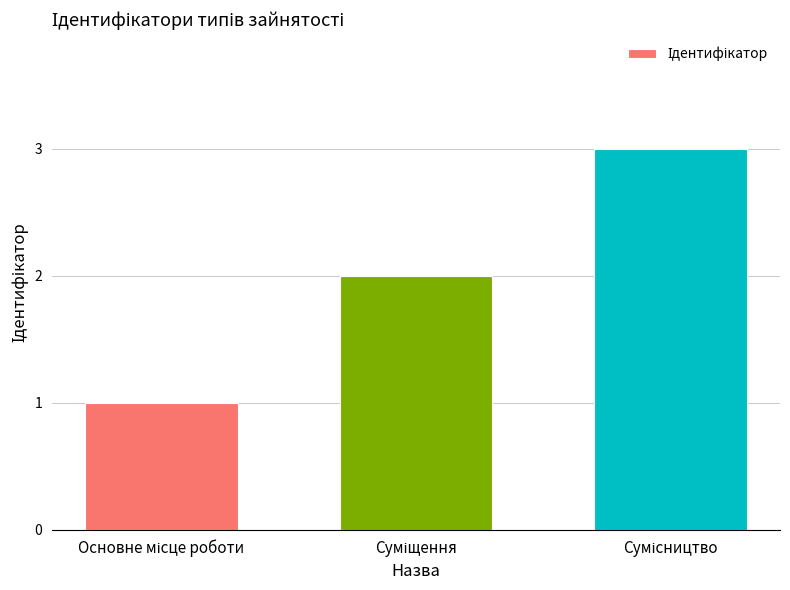

What is the sum of all values?

6